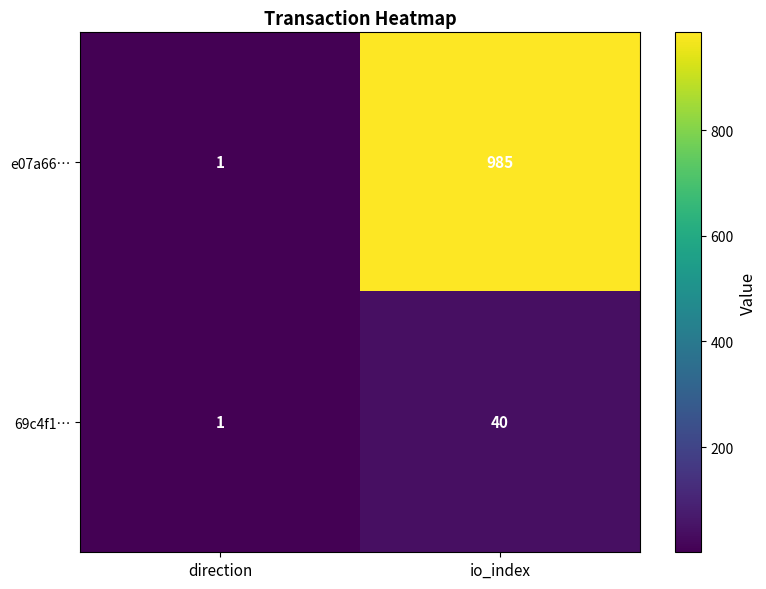

Reading left to right, extract all data points from this chart.

e07a66…: direction=1	io_index=985
69c4f1…: direction=1	io_index=40